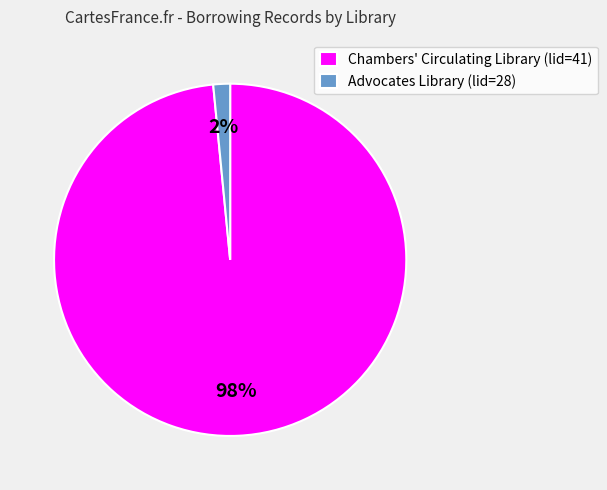

Which category has the smallest portion of the pie?

Advocates Library